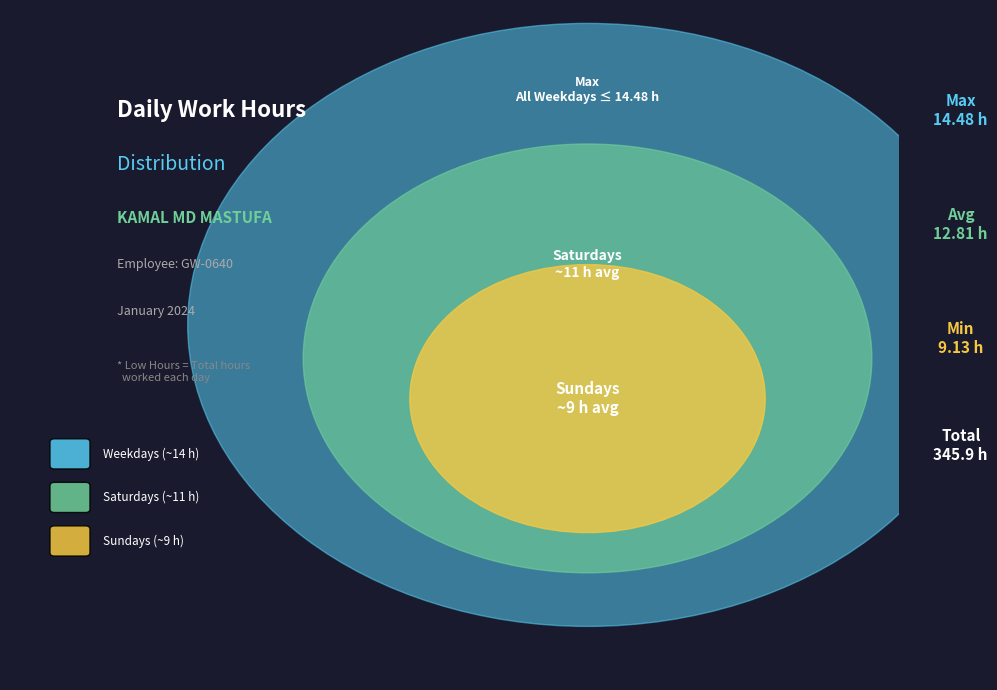

Does 13-Sat account for over 50% of the chart?

No